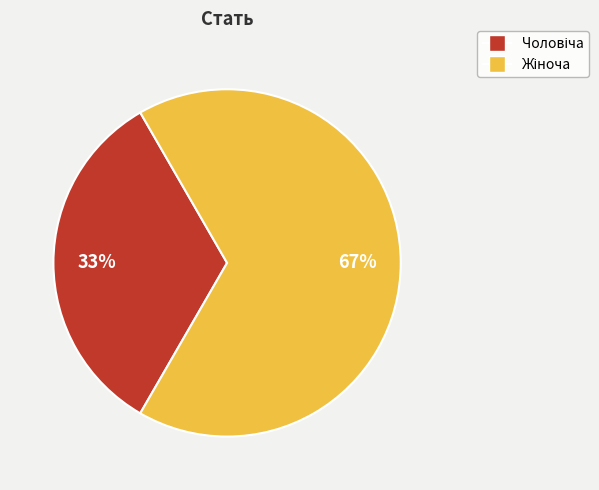

Is there a majority slice in this chart?

Yes